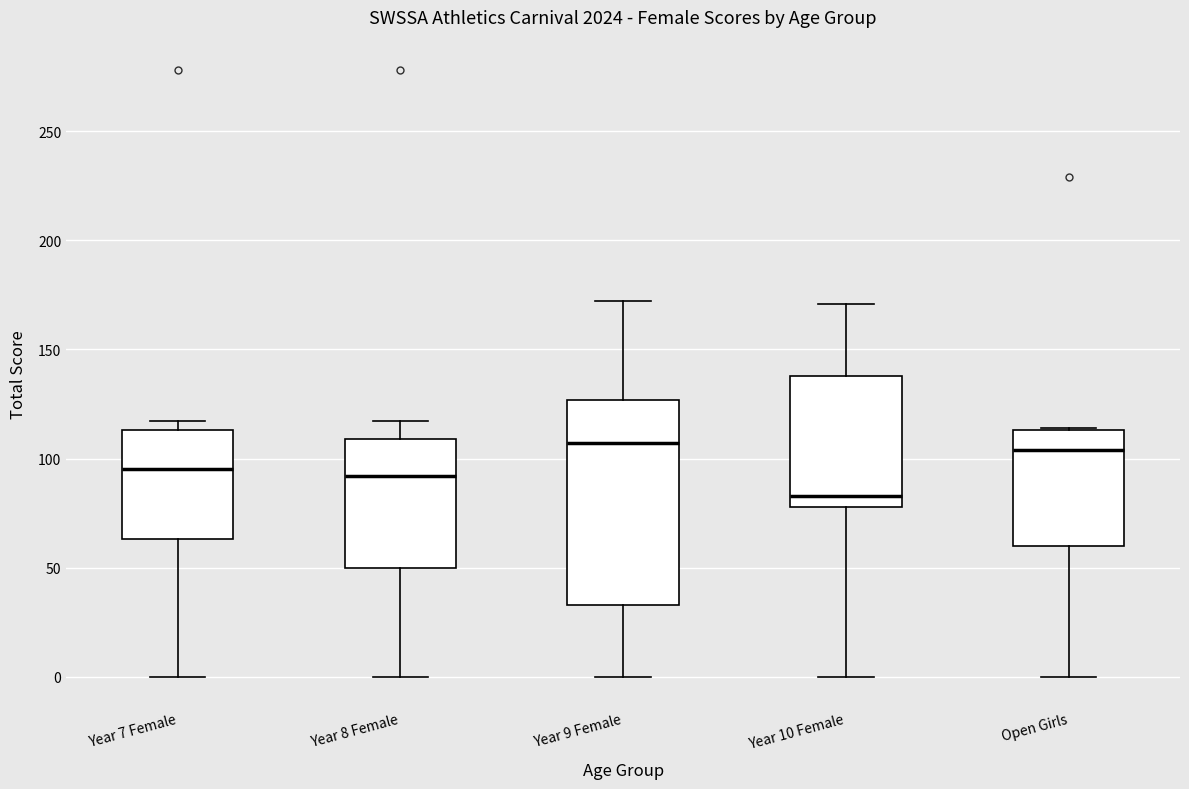

Comparing the boxes themselves (not the whiskers), which one is the tallest?

Year 9 Female